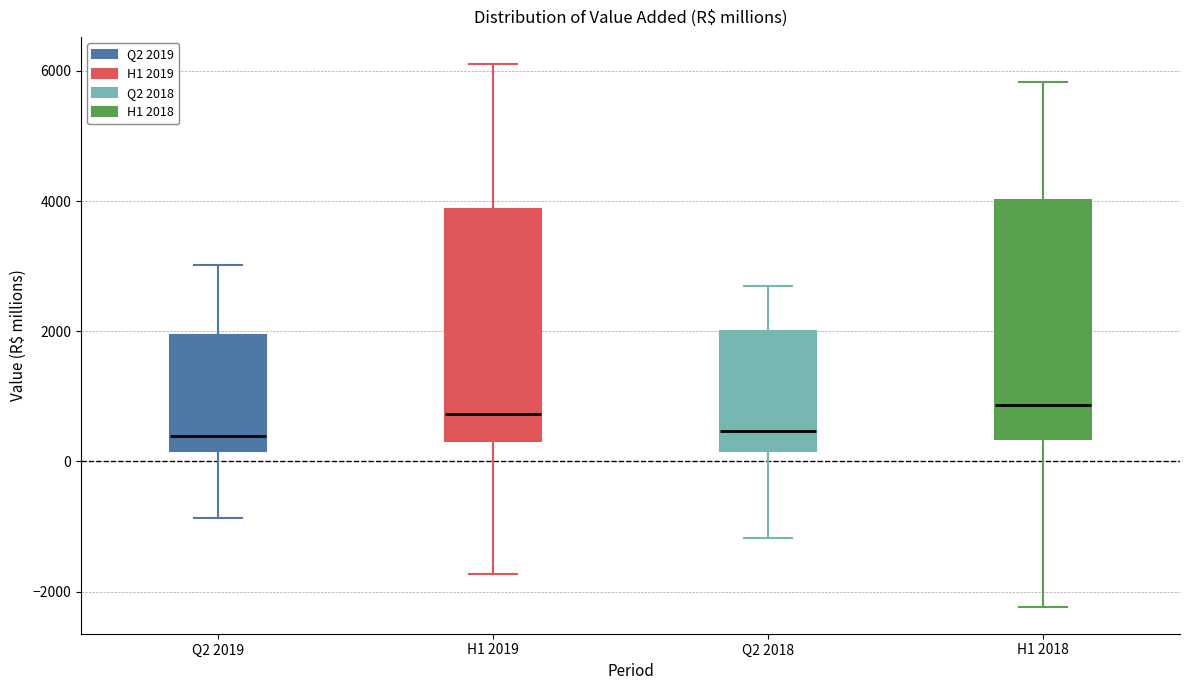

Reading left to right, read every box against the y-axis: the position of its median line, the range the box covers, and the ends of its whiskers. The values are not printed on the chart, so give them approximately, as read against the axis.

Q2 2019: median 400, box 200 to 2000, whiskers -800 to 3000
H1 2019: median 800, box 400 to 3800, whiskers -1800 to 6200
Q2 2018: median 400, box 200 to 2000, whiskers -1200 to 2800
H1 2018: median 800, box 400 to 4000, whiskers -2200 to 5800